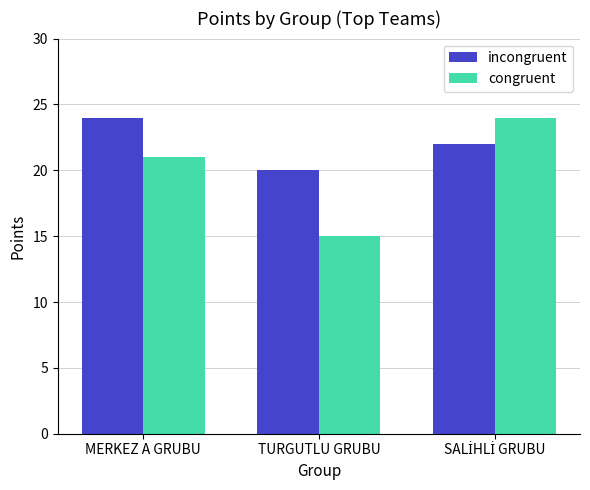

Read the incongruent value at MERKEZ A GRUBU.

24